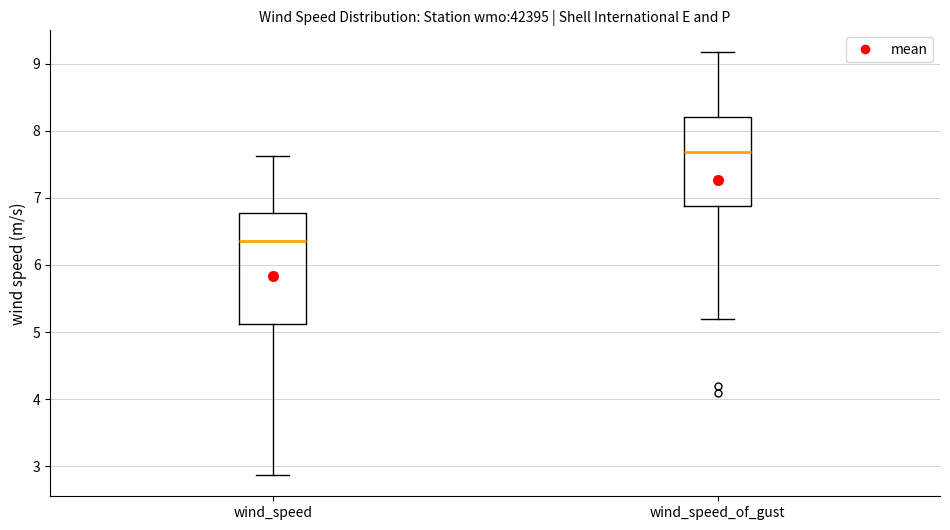

Where does the lower whisker of the box for wind_speed end on the y-axis? The values are not printed on the chart, so give them approximately, as read against the axis.

2.9